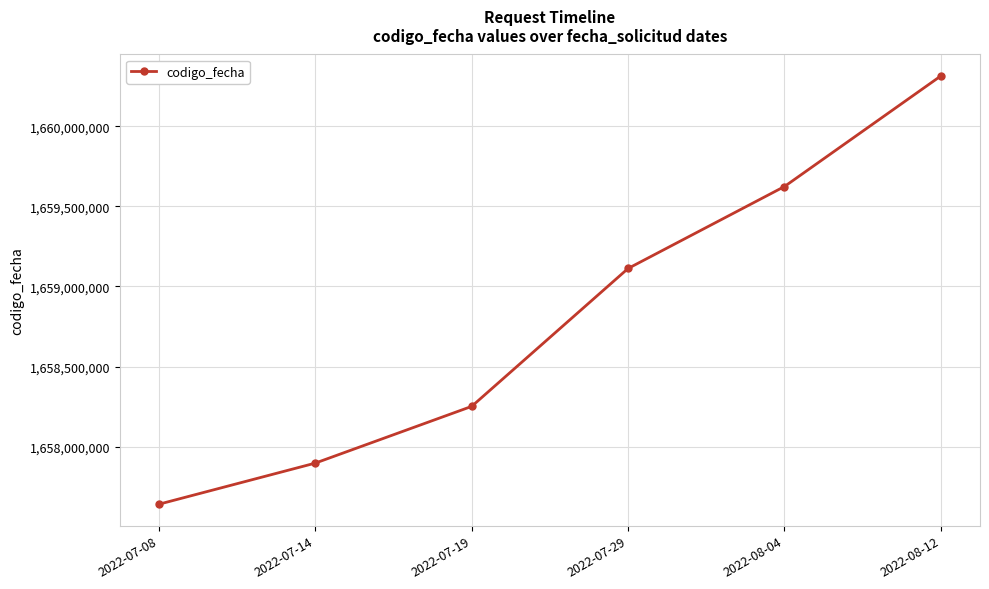

Is this an area chart (filled region under the line)?

No